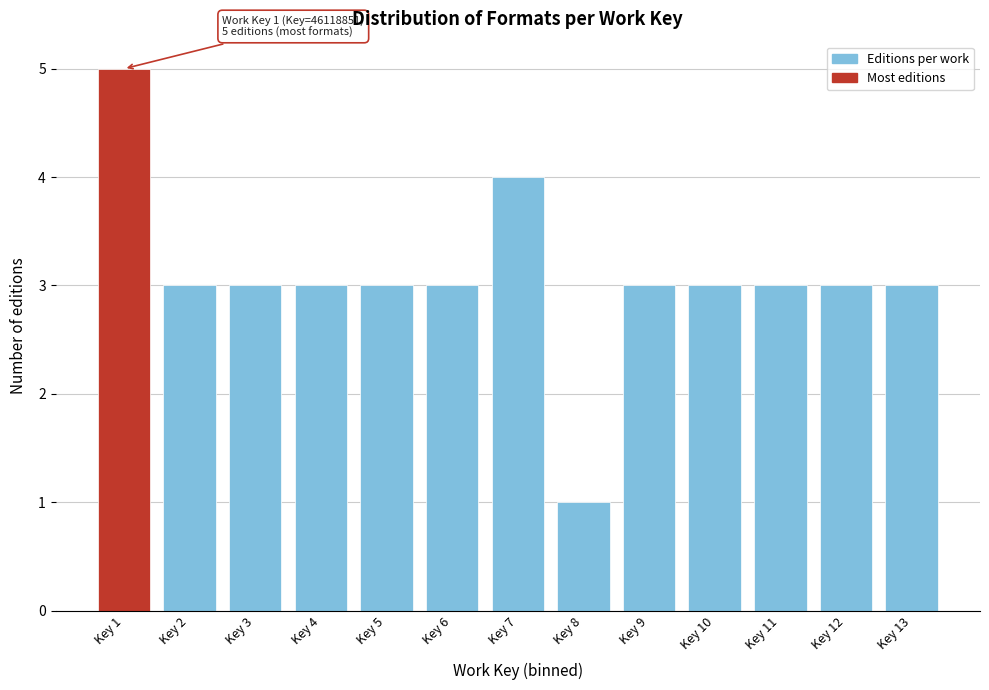

Reading left to right, list all the values displayed in this chart.

Key 1=5	Key 2=3	Key 3=3	Key 4=3	Key 5=3	Key 6=3	Key 7=4	Key 8=1	Key 9=3	Key 10=3	Key 11=3	Key 12=3	Key 13=3